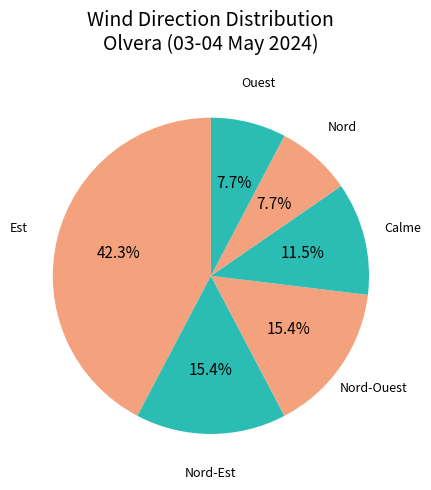

To the nearest percent, what is the combined percentage of Calme and Nord-Ouest?

27%